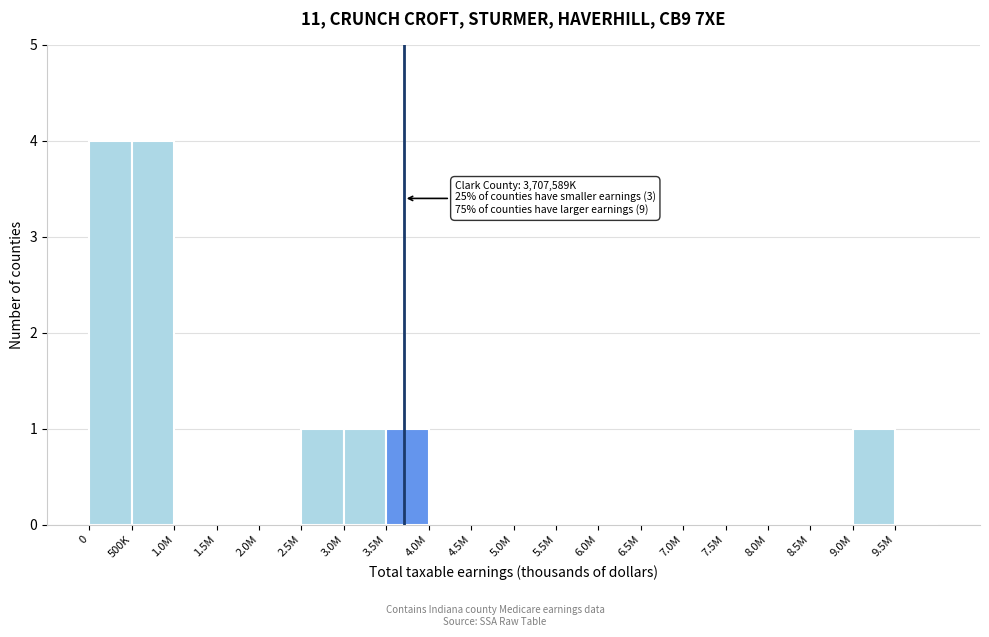

Reading left to right, list all the values displayed in this chart.

0=4	500K=4	1.0M=0	1.5M=0	2.0M=0	2.5M=1	3.0M=1	3.5M=1	4.0M=0	4.5M=0	5.0M=0	5.5M=0	6.0M=0	6.5M=0	7.0M=0	7.5M=0	8.0M=0	8.5M=0	9.0M=1	9.5M=0